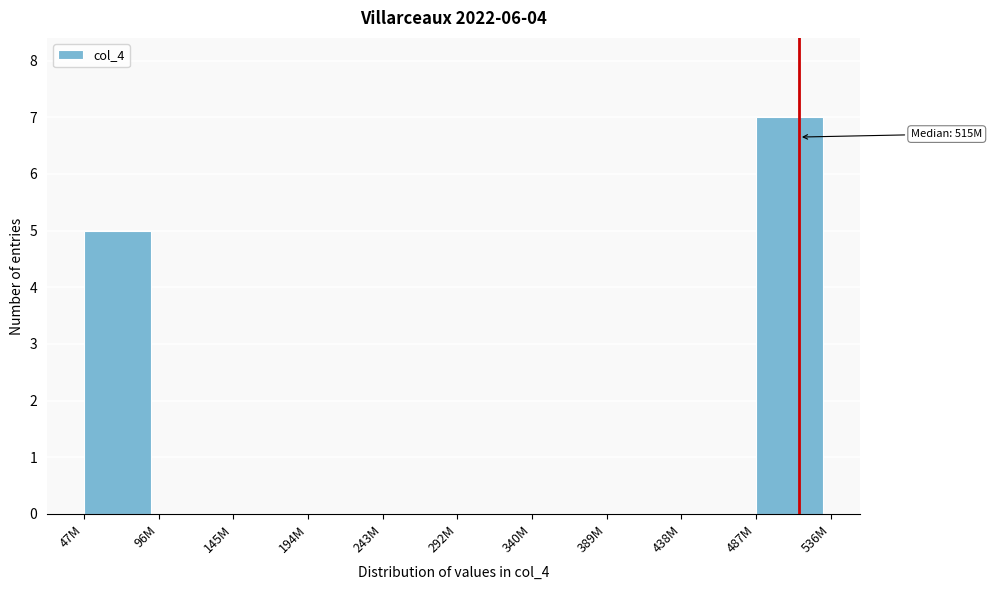

Reading left to right, list all the values displayed in this chart.

47M=5	96M=0	145M=0	194M=0	243M=0	292M=0	340M=0	389M=0	438M=0	487M=7